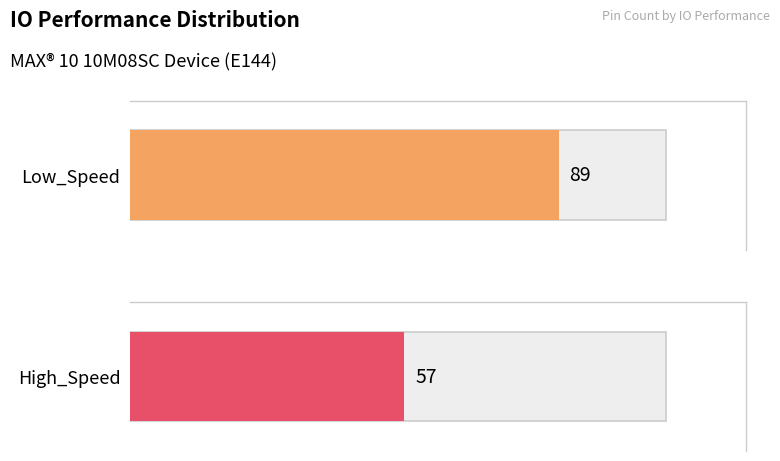

What is the maximum value shown in the chart?

89